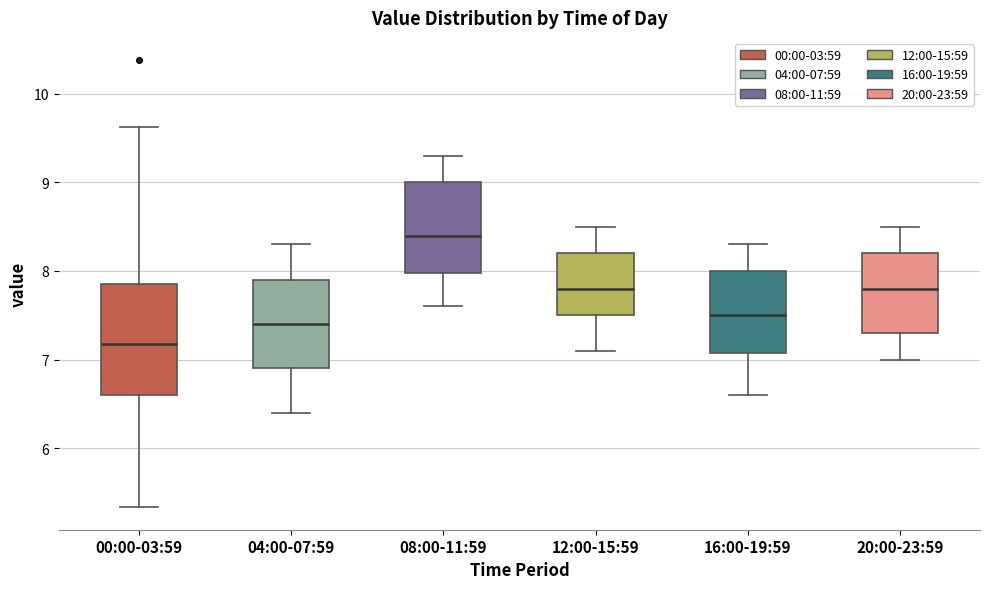

Where is the upper edge of the box for 04:00-07:59 on the y-axis? The values are not printed on the chart, so give them approximately, as read against the axis.

7.9